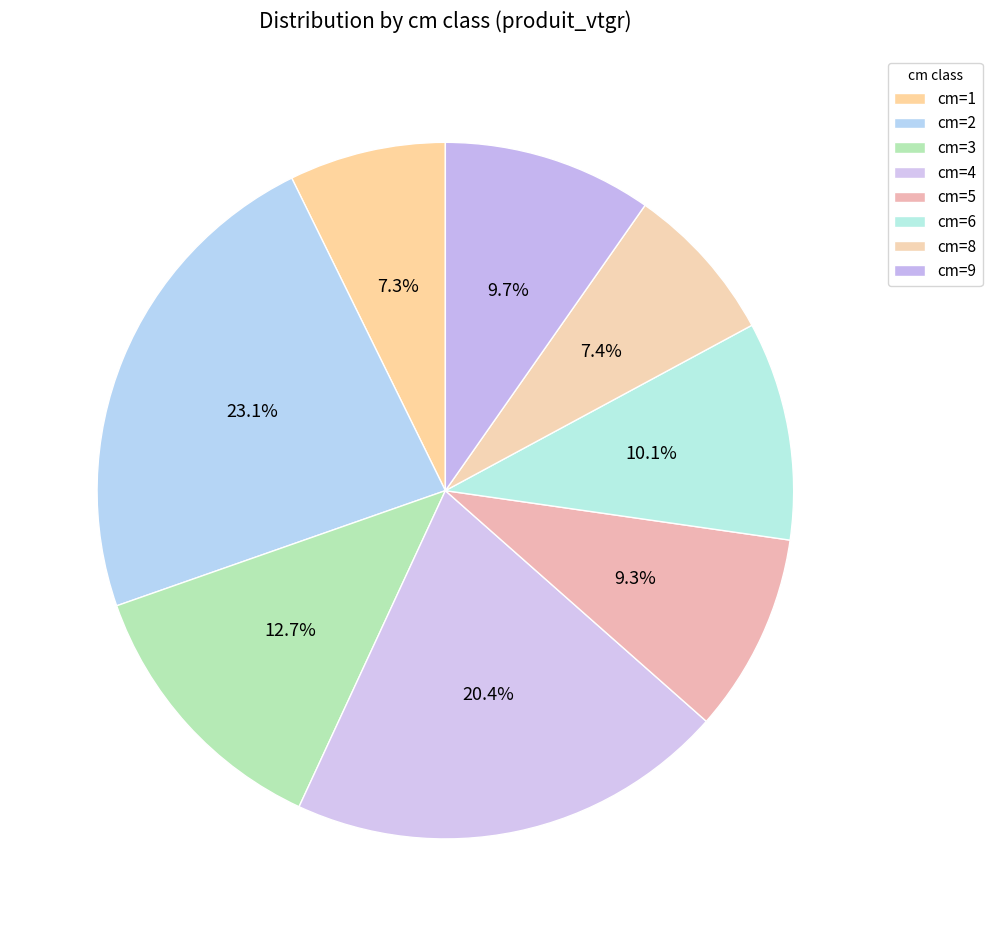

Is there a majority slice in this chart?

No